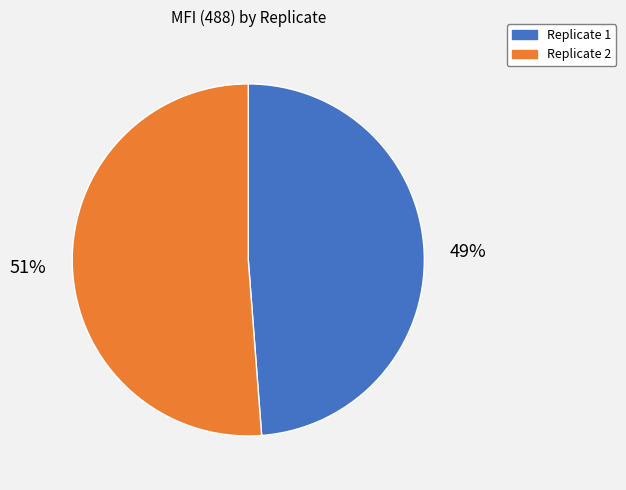

Between Replicate 1 and Replicate 2, which is larger?

Replicate 2